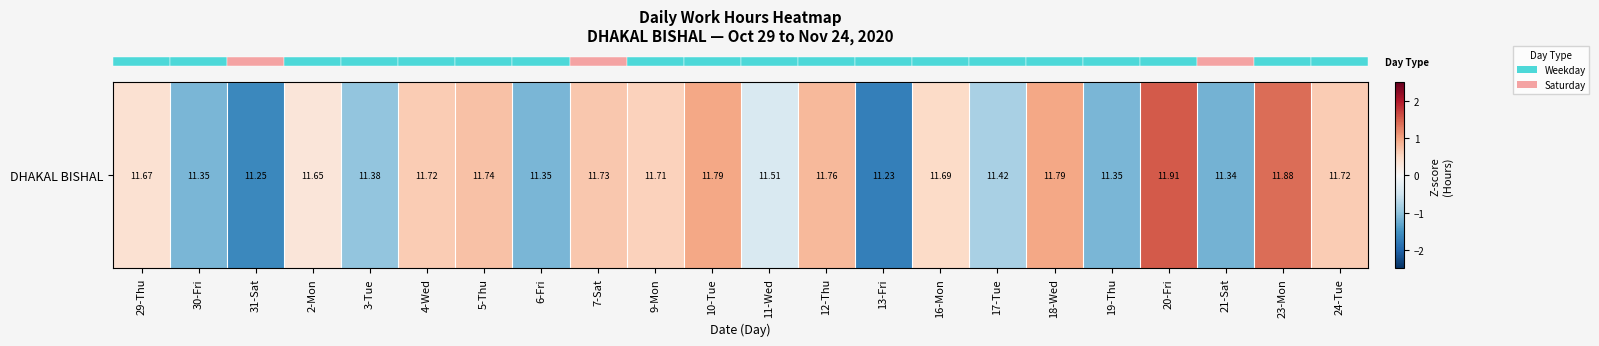

How many values are below zero?

9